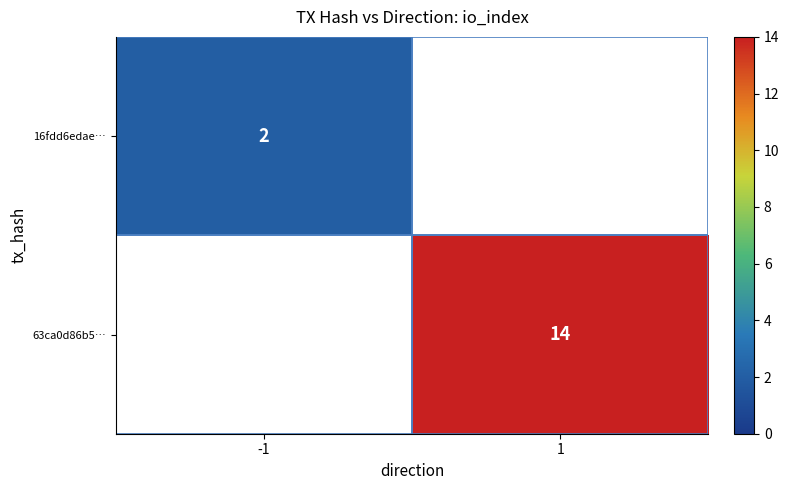

Is the value of 16fdd6edae… at -1 greater than the value of 63ca0d86b5… at 1?

No